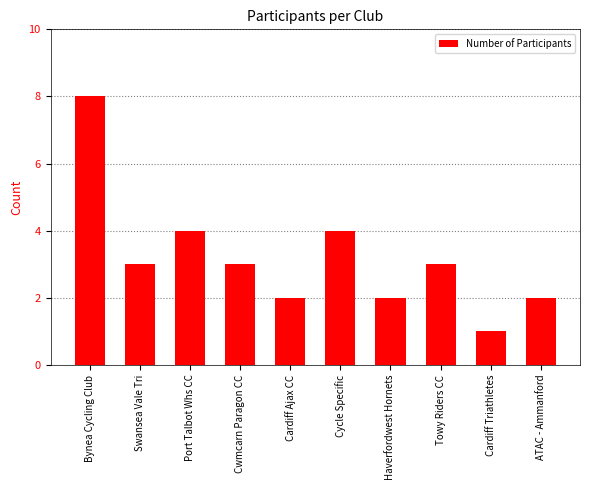

Reading left to right, transcribe all the data shown in this chart.

8	3	4	3	2	4	2	3	1	2